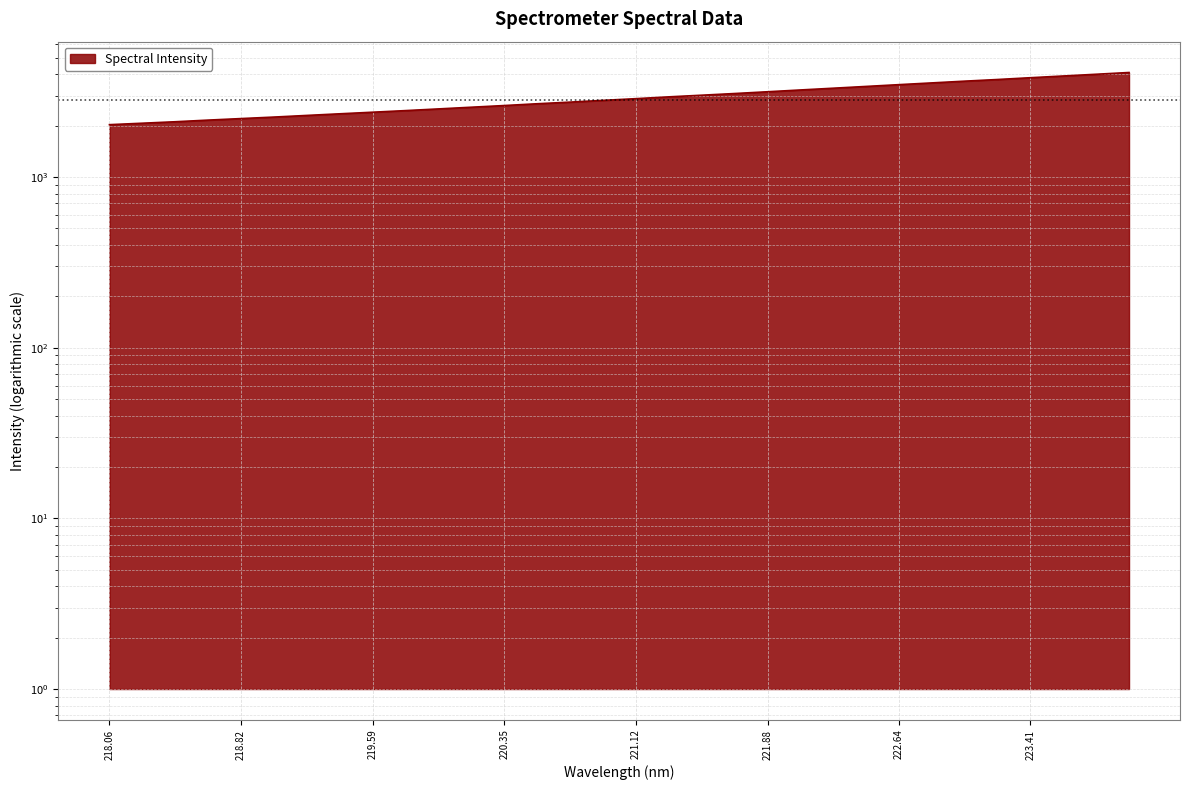

What is the change in value from 219.3979 to 219.7801?

+103.4